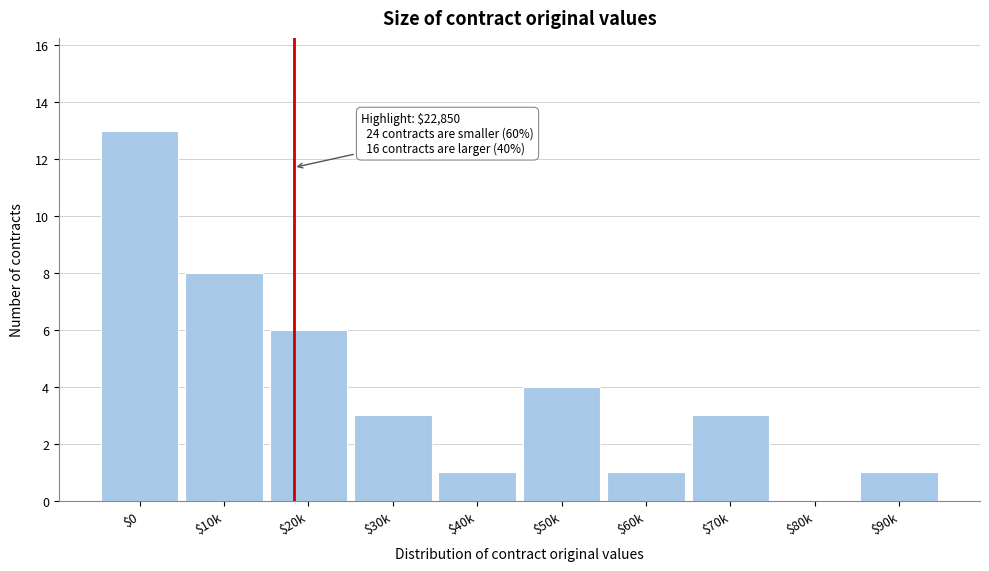

Is it true that the value at $70k is 3?

True